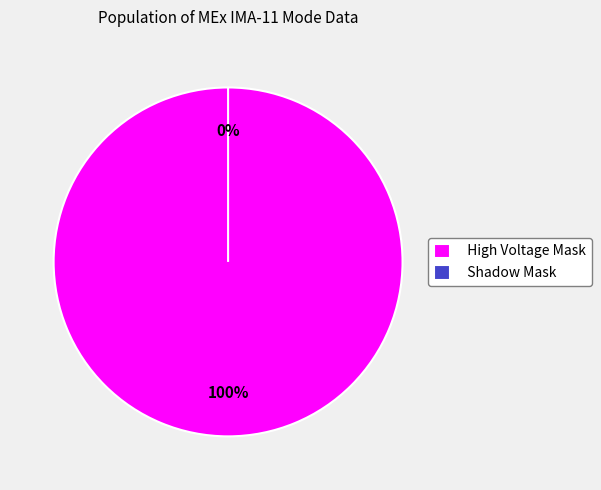

Count the number of slices in the pie.

2